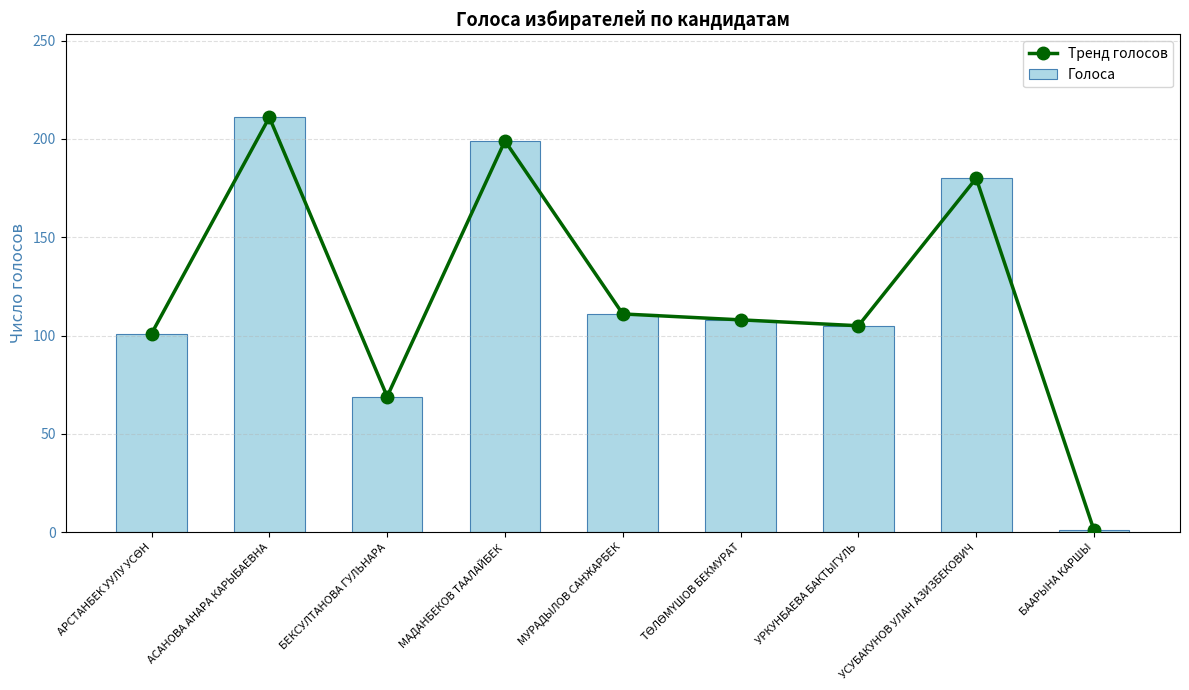

What position from the right is МУРАДЫЛОВ САНЖАРБЕК?

5